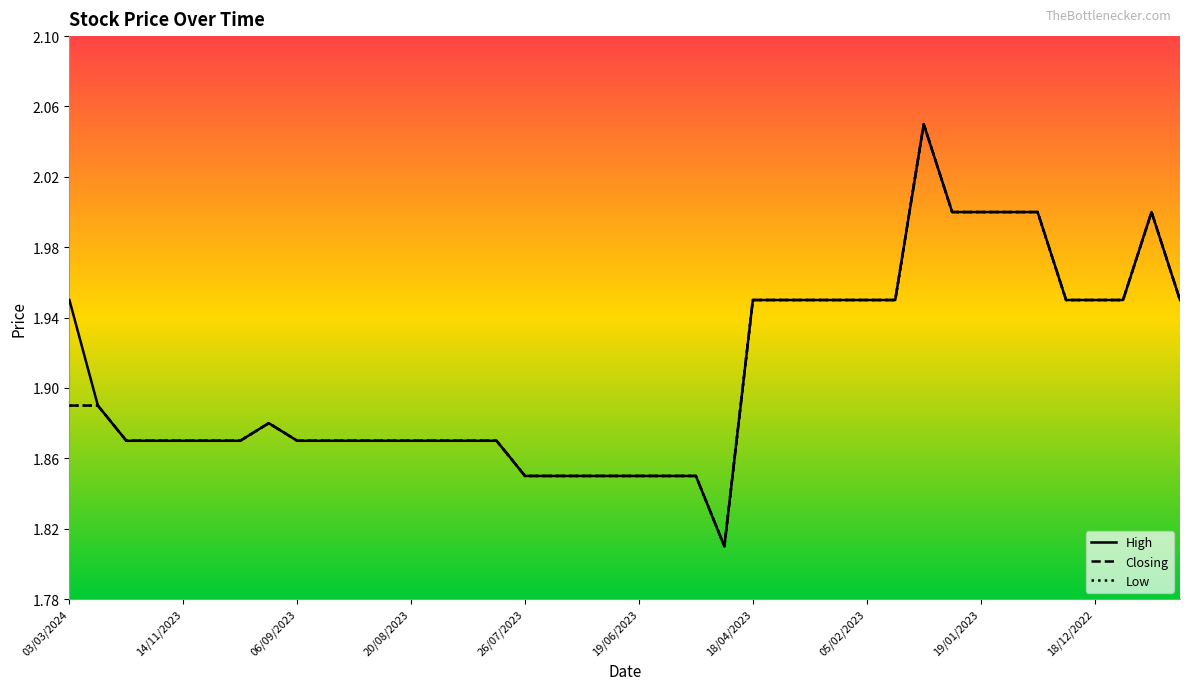

Rank the series by their maximum value, from highest to lowest.

High, Closing, Low